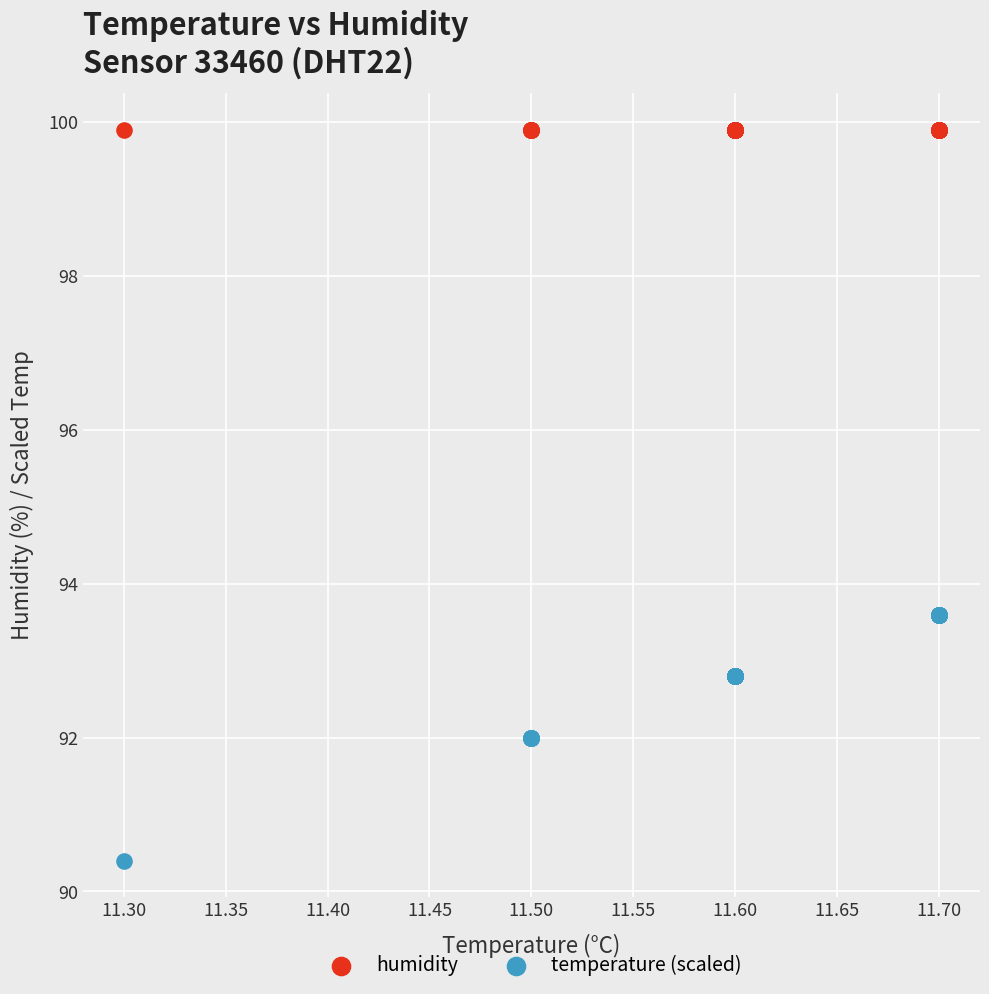

Which series contains the lowest Y value?

temperature (scaled)